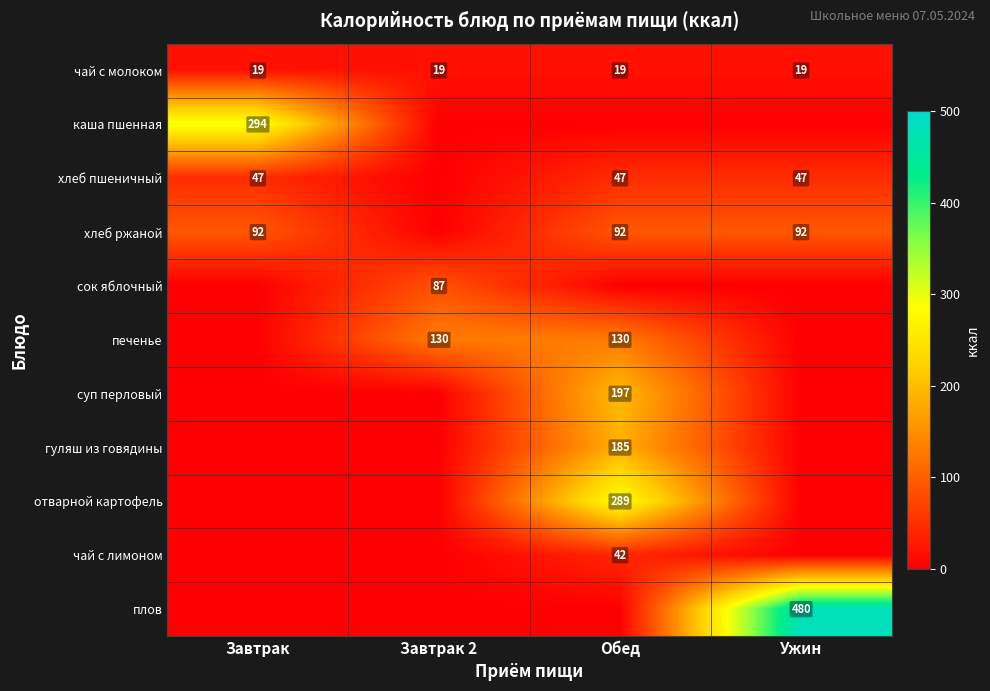

The плов series shows 187 at Ужин. True or false?

False